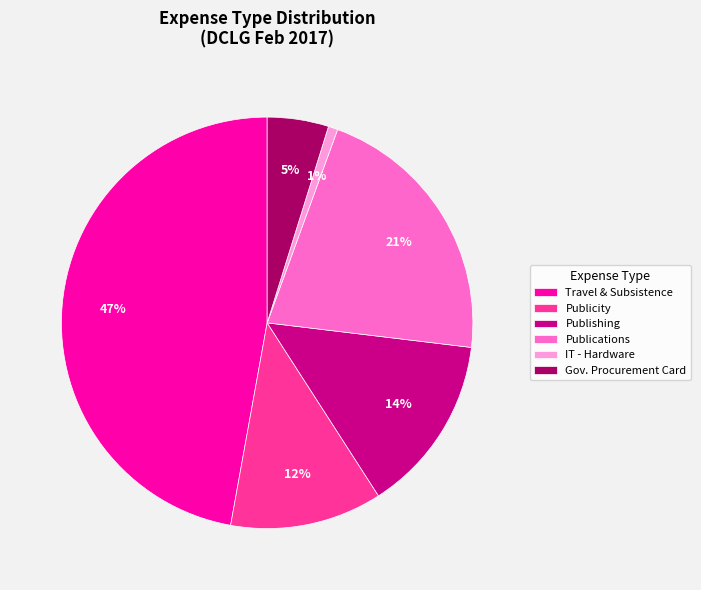

Rank the categories by value from highest to lowest.

Travel & Subsistence, Publications, Publishing, Publicity, Gov. Procurement Card, IT - Hardware